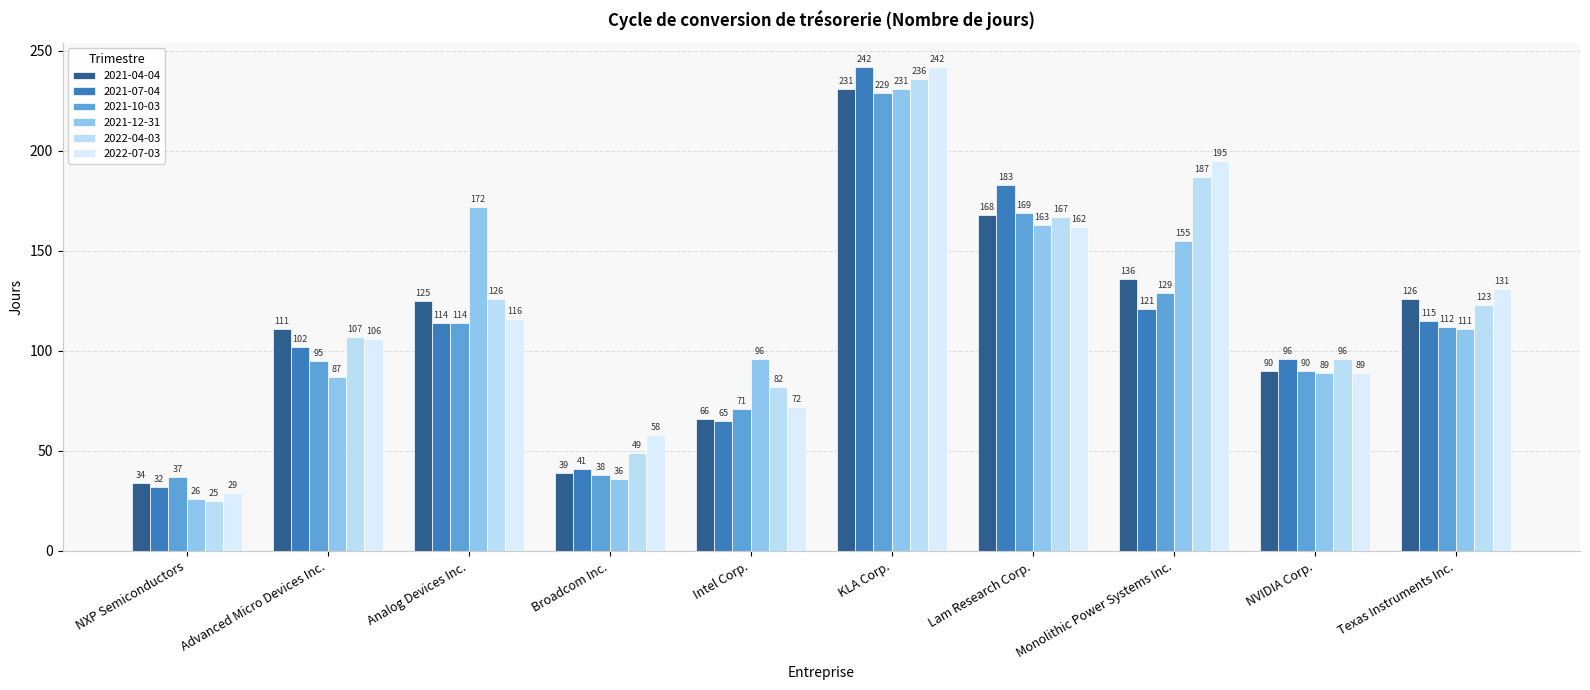

How many data points does each series have?

10